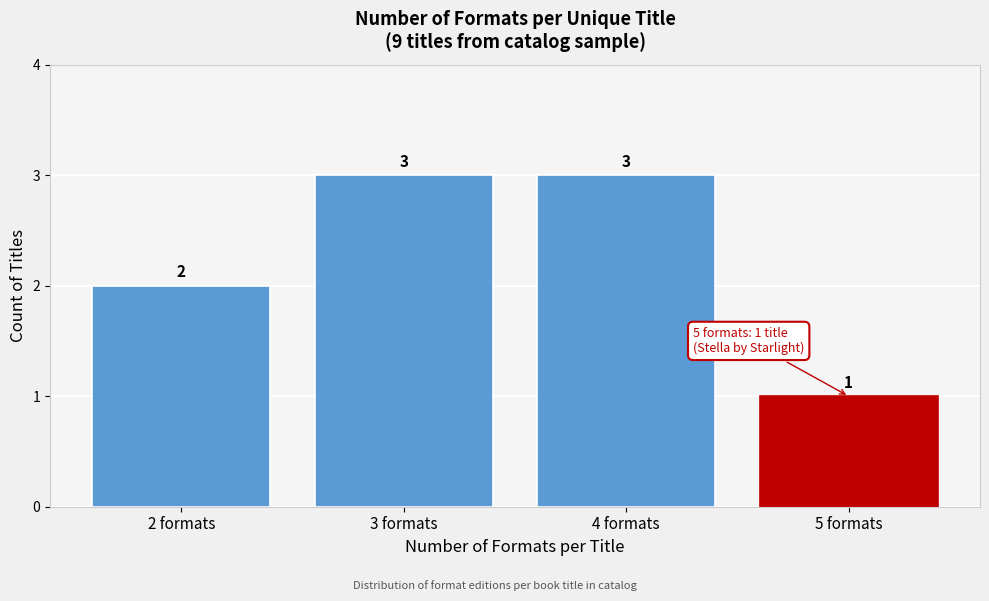

Reading left to right, transcribe all the data shown in this chart.

2	3	3	1